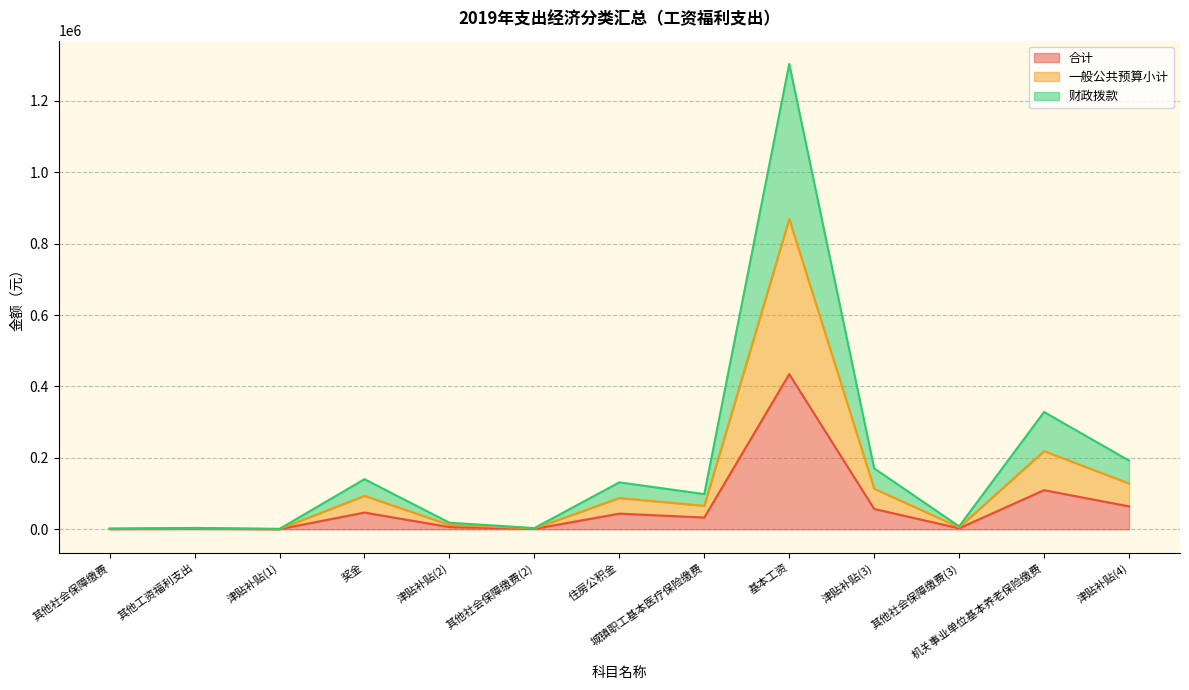

What is the sum of all 一般公共预算小计 values?

1601465.7